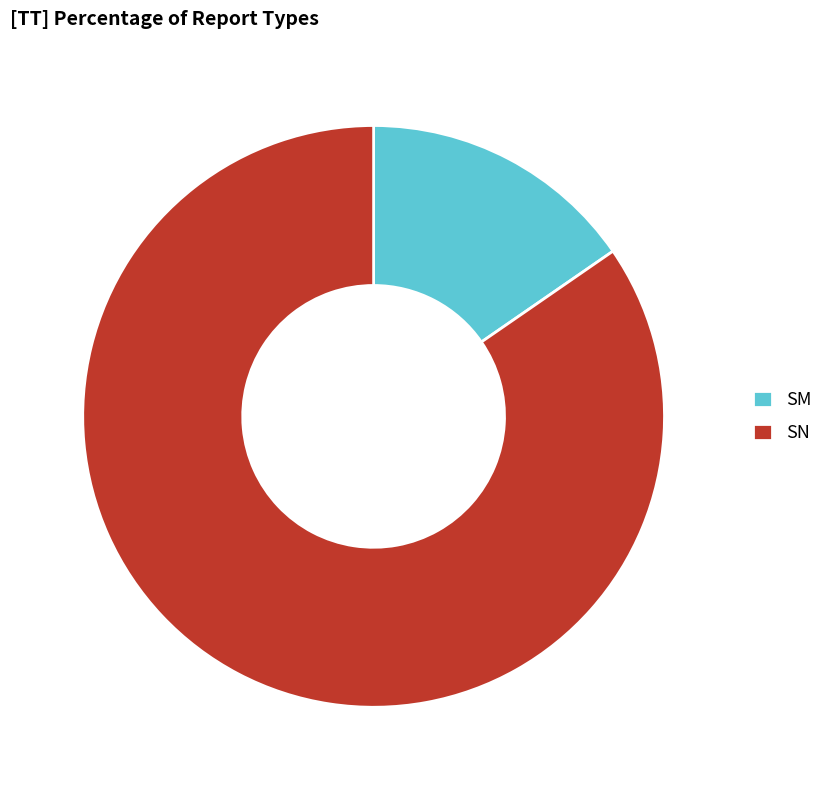

Which category has the biggest portion of the pie?

SN